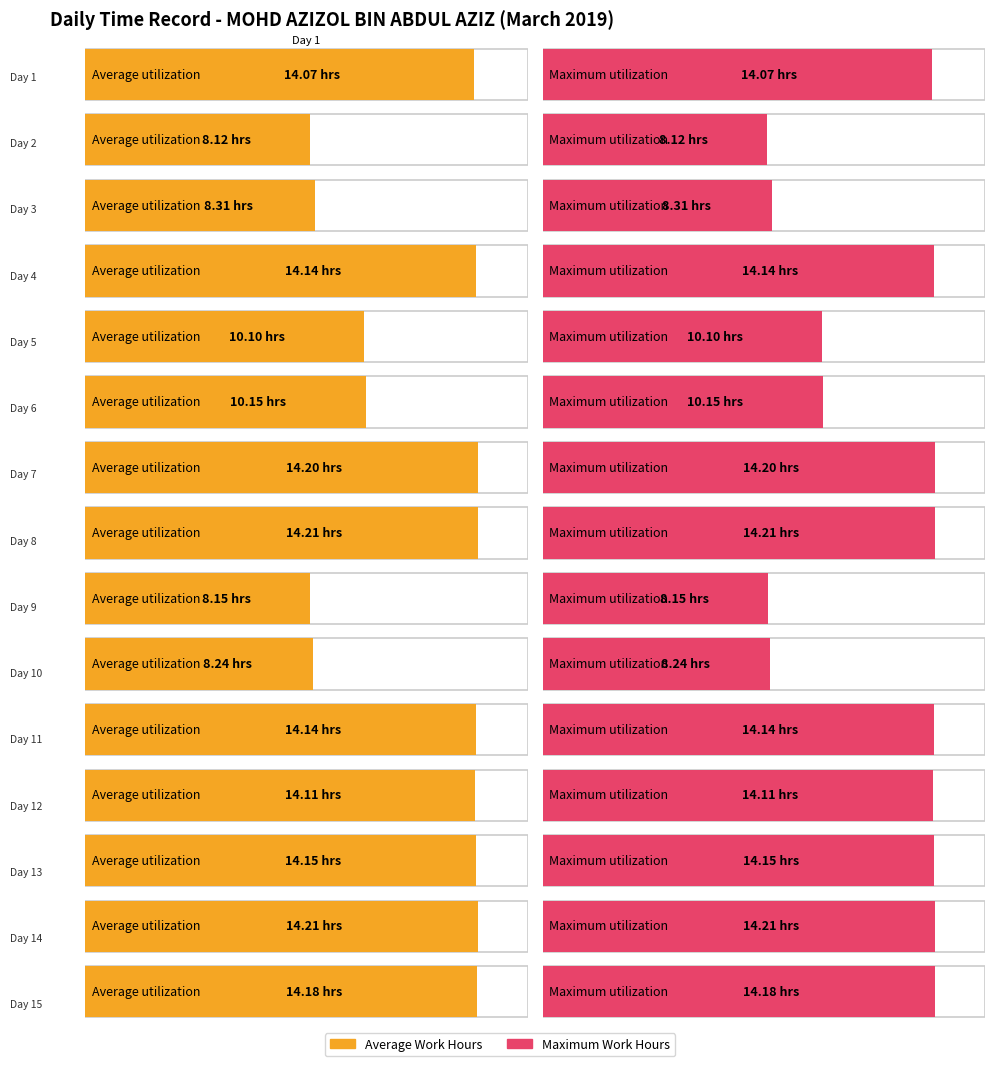

Count the number of data series in this chart.

2